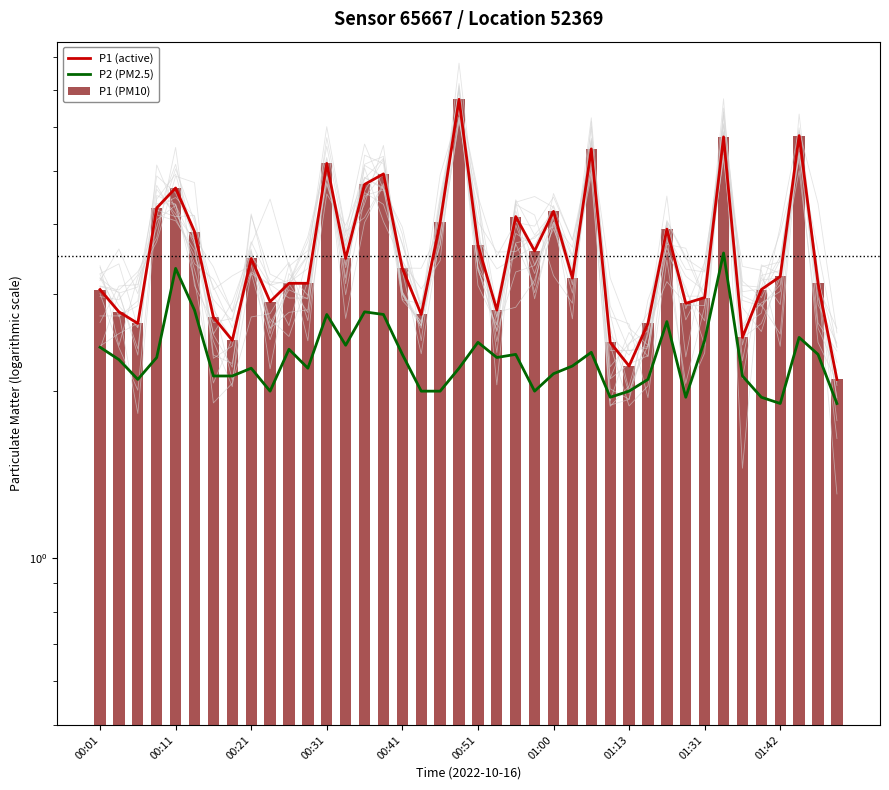

List the series in order of their peak value, lowest first.

P2 (PM2.5), P1 (active), P1 (PM10)